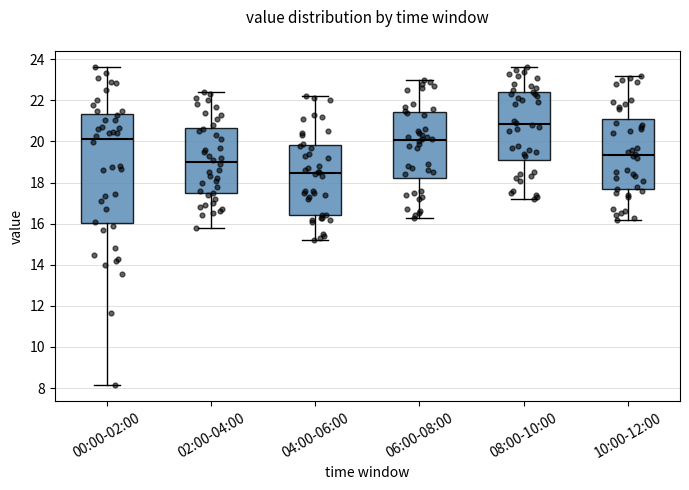

Reading left to right, read every box against the y-axis: the position of its median line, the range the box covers, and the ends of its whiskers. The values are not printed on the chart, so give them approximately, as read against the axis.

00:00-02:00: median 20.2, box 16.0 to 21.4, whiskers 8.2 to 23.6
02:00-04:00: median 19.0, box 17.4 to 20.6, whiskers 15.8 to 22.4
04:00-06:00: median 18.4, box 16.4 to 19.8, whiskers 15.2 to 22.2
06:00-08:00: median 20.0, box 18.2 to 21.4, whiskers 16.4 to 23.0
08:00-10:00: median 20.8, box 19.2 to 22.4, whiskers 17.2 to 23.6
10:00-12:00: median 19.4, box 17.6 to 21.0, whiskers 16.2 to 23.2